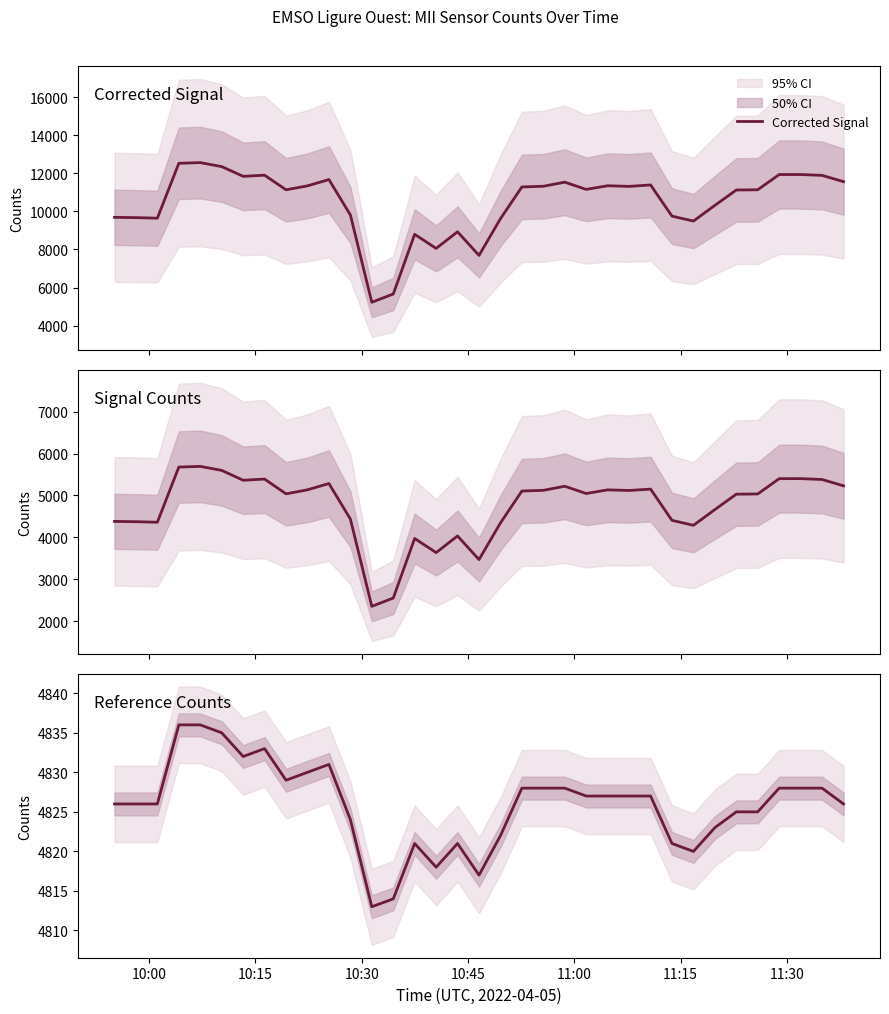

How many interior local valleys does the Reference Counts series have?

6